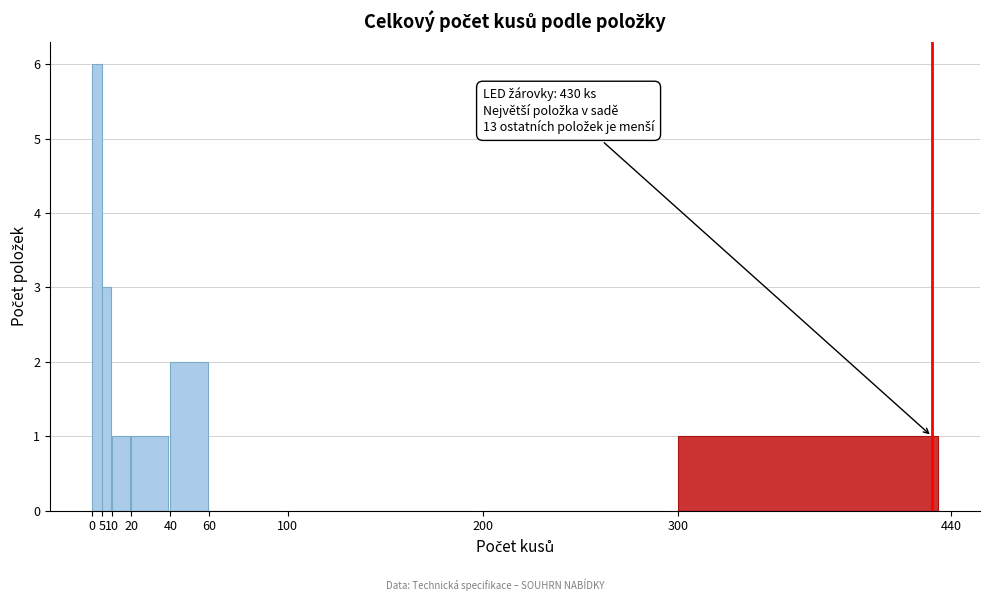

Over which range of the x-axis is the bar tallest?

0 to 5